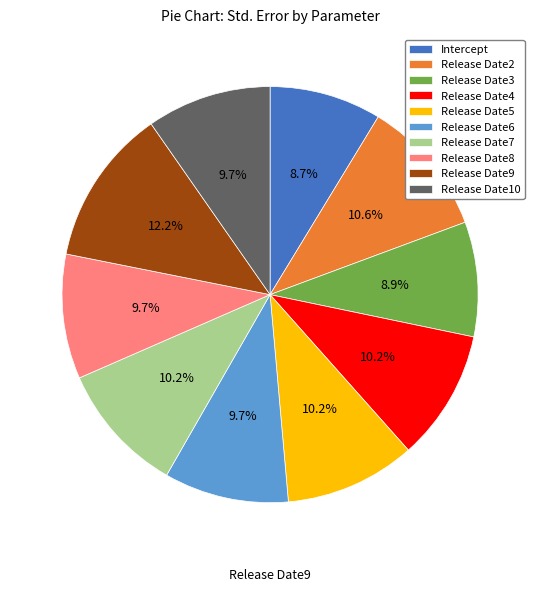

True or false: Release Date3 accounts for 9% of the total.

True